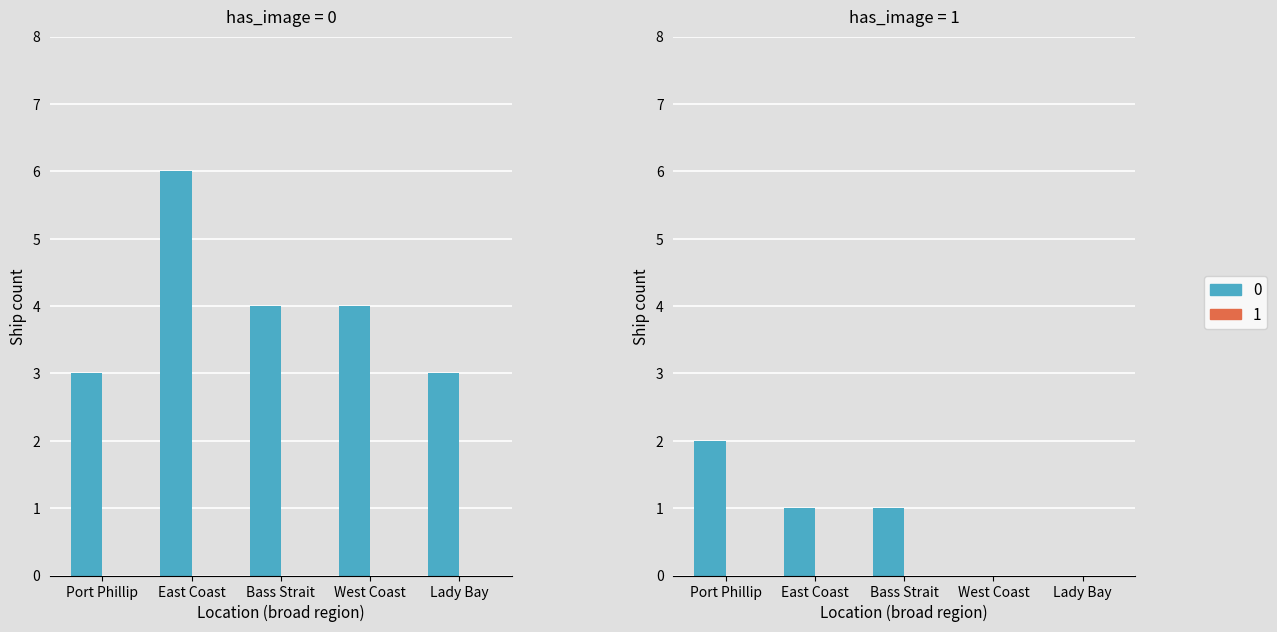

Does the chart contain any negative values?

No